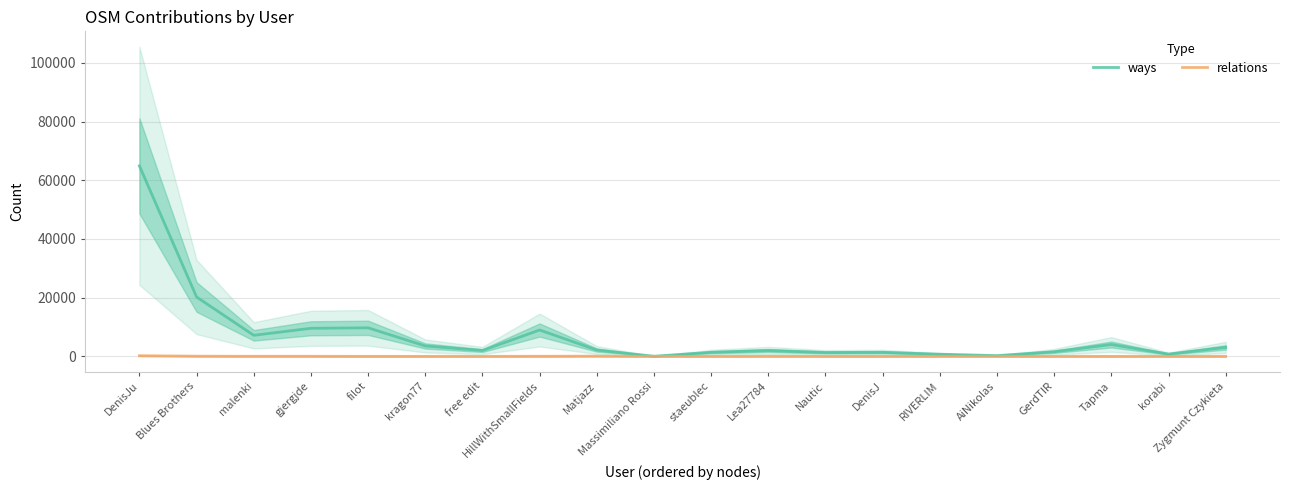

What is the value of the ways point at the 16th from the left?

245